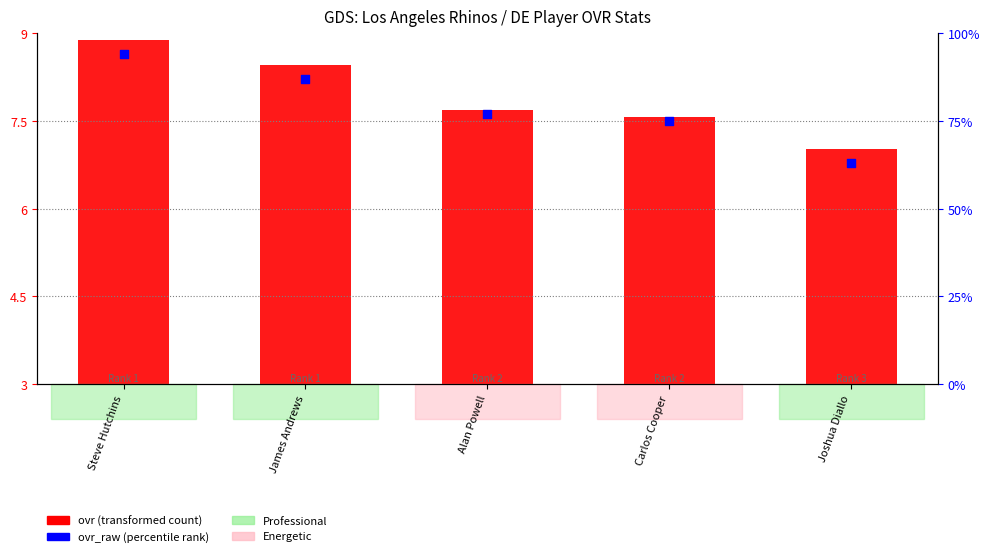

What is the total value across all series at Carlos Cooper?

82.6